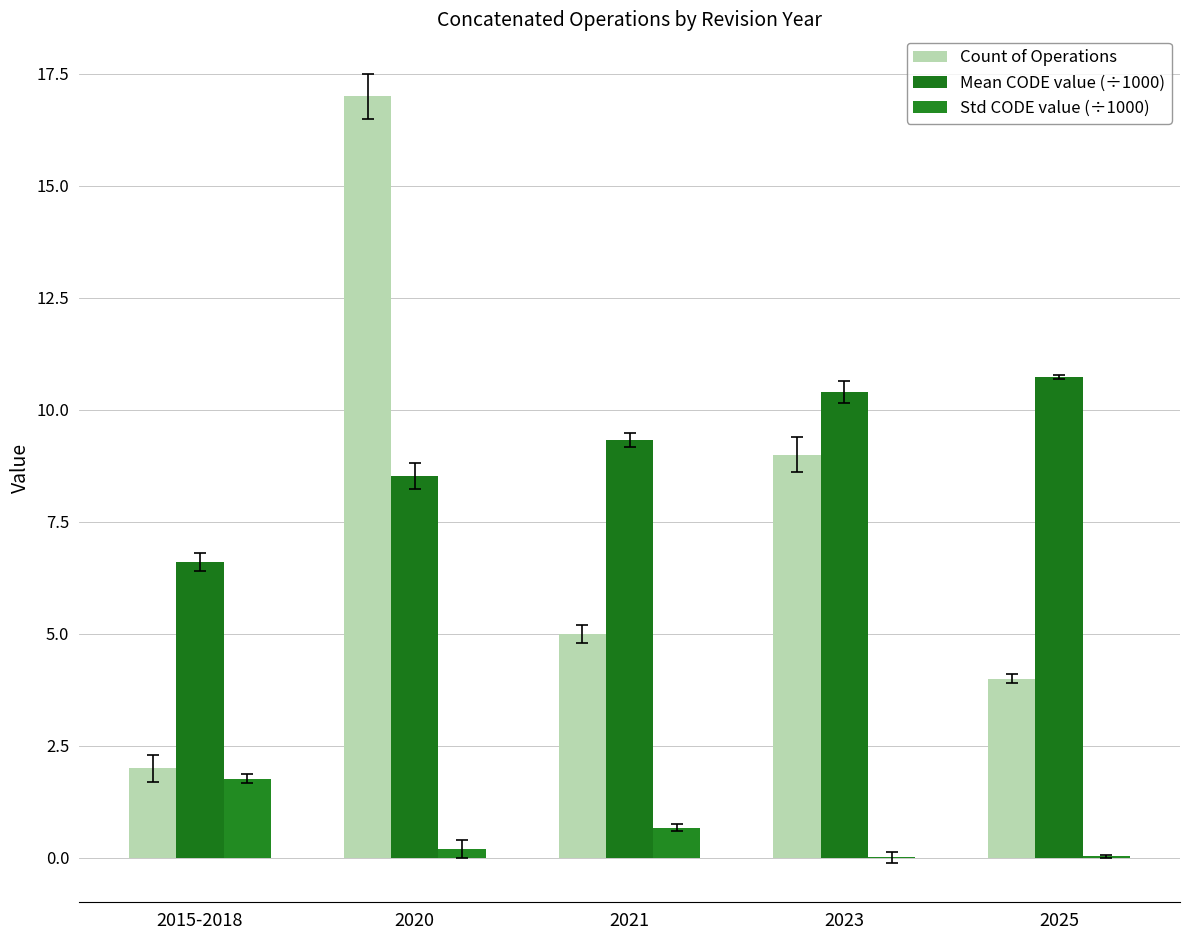

Are the bars grouped side by side (vs. stacked)?

Yes